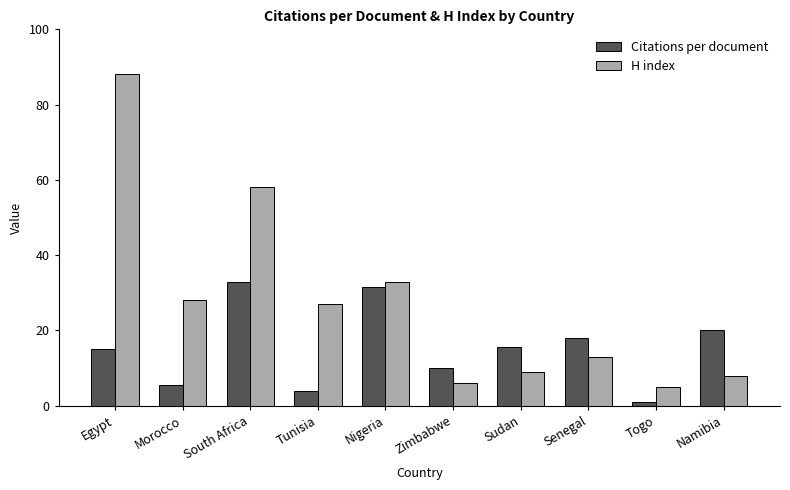

Which series has the largest total across all categories?

H index